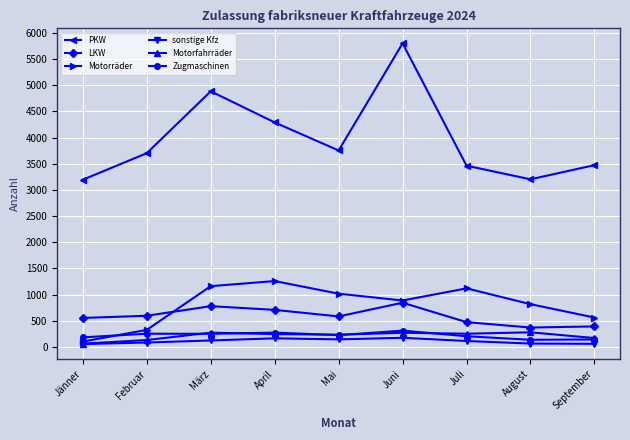

At which category is the sum across all series the highest?

Juni